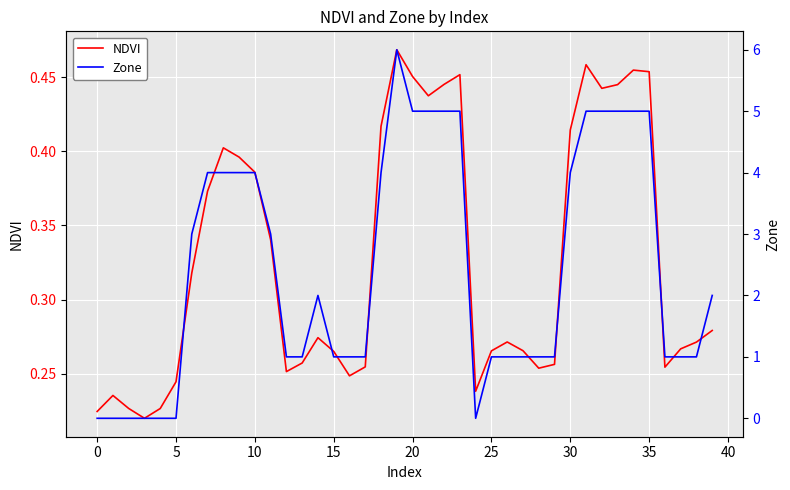

Reading right to left, list all the values displayed in this chart.

NDVI: 0.3	0.3	0.3	0.3	0.5	0.5	0.4	0.4	0.5	0.4	0.3	0.3	0.3	0.3	0.3	0.2	0.5	0.4	0.4	0.5	0.5	0.4	0.3	0.2	0.3	0.3	0.3	0.3	0.3	0.4	0.4	0.4	0.4	0.3	0.2	0.2	0.2	0.2	0.2	0.2
Zone: 2.0	1.0	1.0	1.0	5.0	5.0	5.0	5.0	5.0	4.0	1.0	1.0	1.0	1.0	1.0	0.0	5.0	5.0	5.0	5.0	6.0	4.0	1.0	1.0	1.0	2.0	1.0	1.0	3.0	4.0	4.0	4.0	4.0	3.0	0.0	0.0	0.0	0.0	0.0	0.0